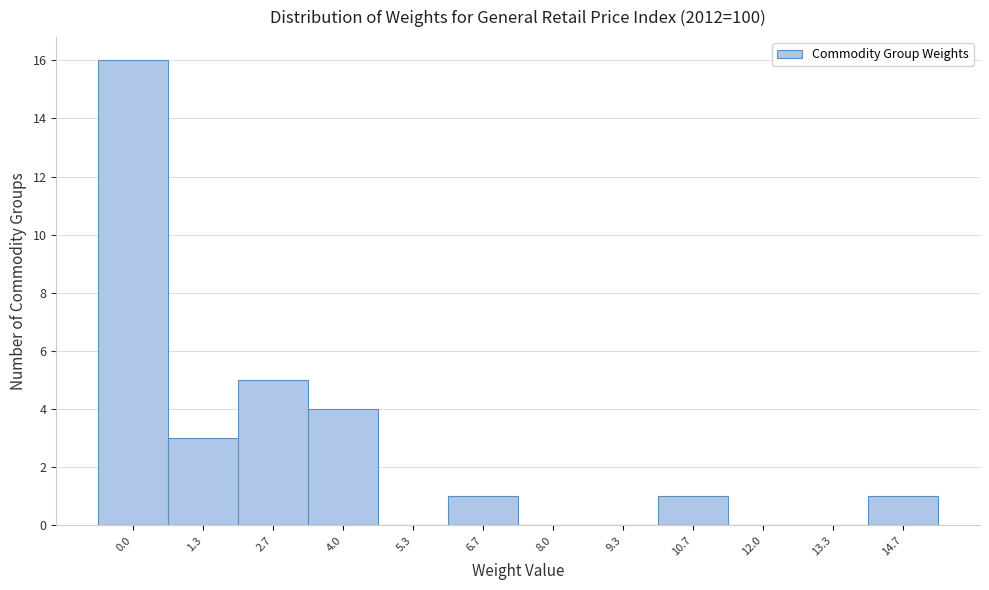

Reading right to left, extract all data points from this chart.

14.7=1	13.3=0	12.0=0	10.7=1	9.3=0	8.0=0	6.7=1	5.3=0	4.0=4	2.7=5	1.3=3	0.0=16